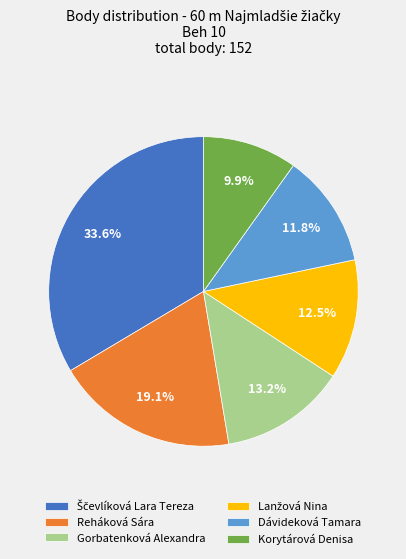

Is there any slice that represents more than half of the pie?

No